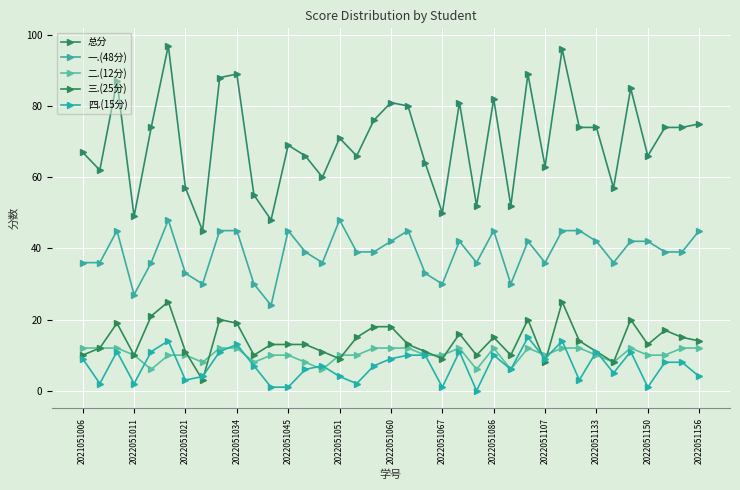

Does the chart display data point markers on the line(s)?

Yes